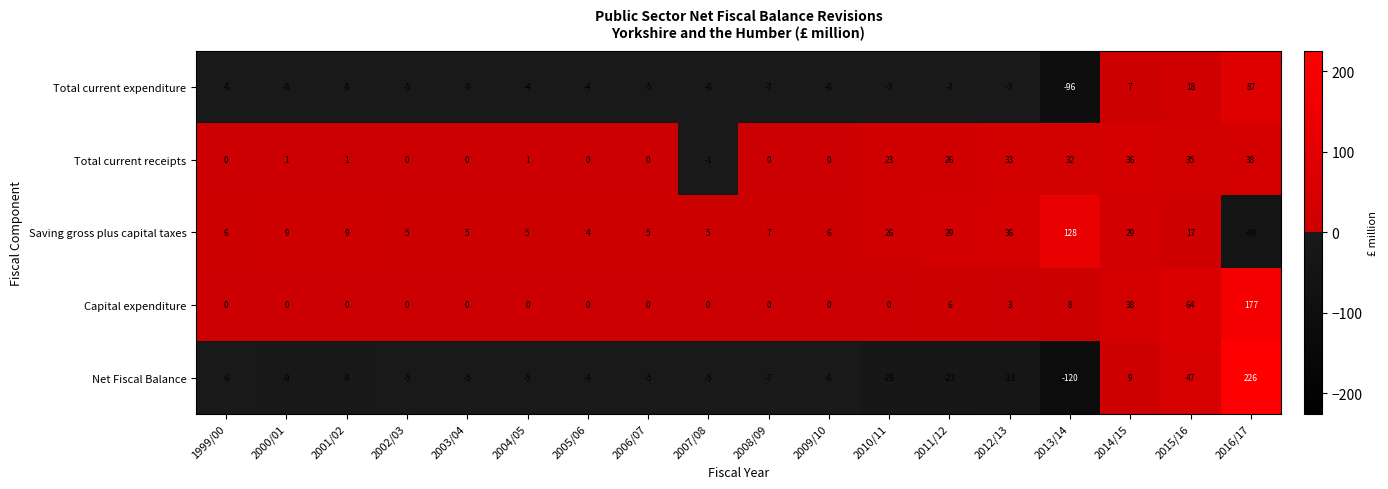

What is the minimum value for Saving gross plus capital taxes?

-49